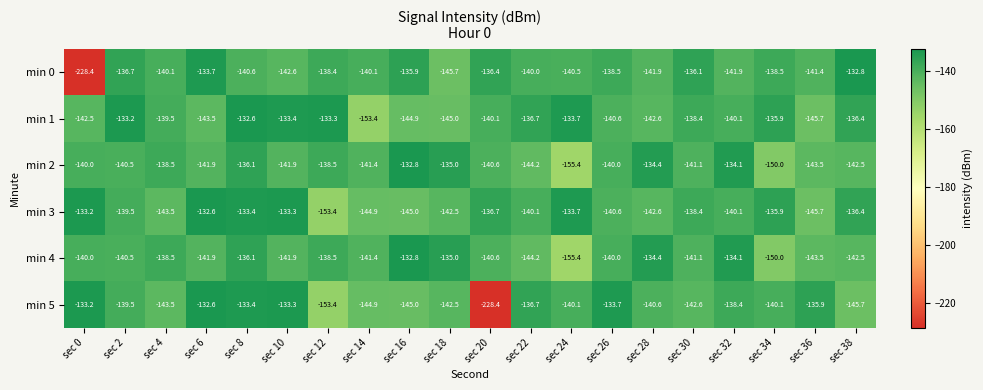

Which category has the highest value in the min 4 series?

sec 16